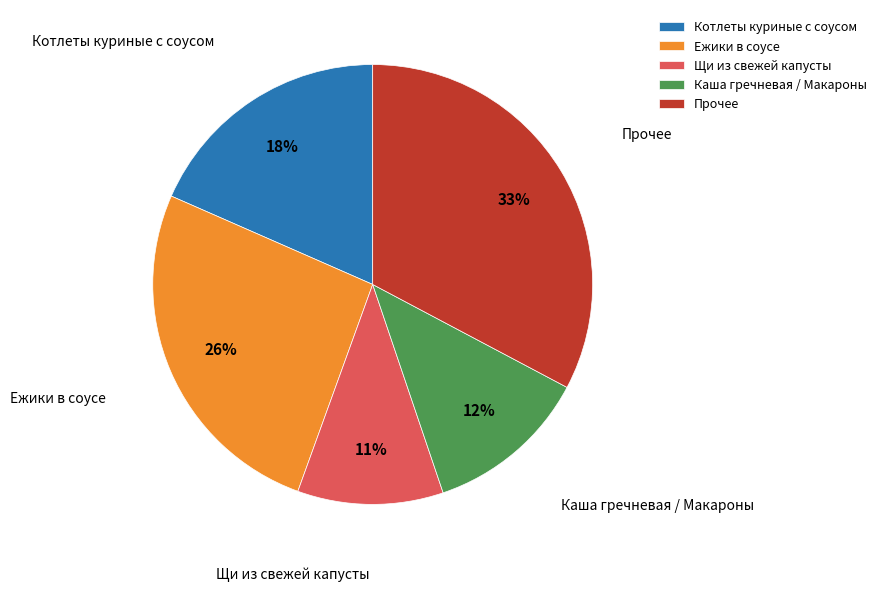

Which has a higher value, Котлеты куриные с соусом or Каша гречневая / Макароны?

Котлеты куриные с соусом